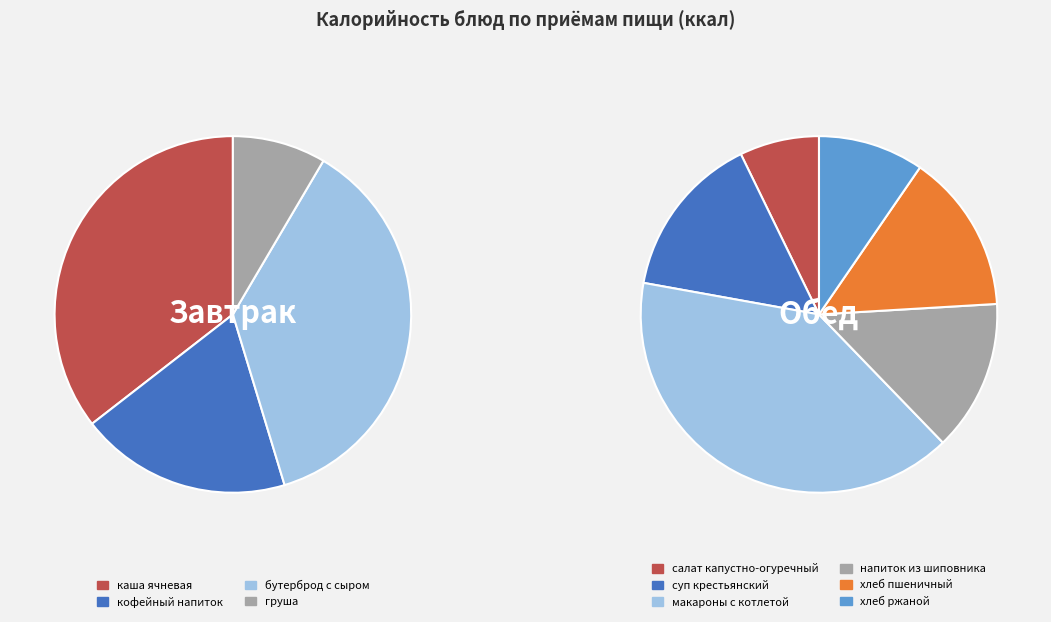

Is there a majority slice in this chart?

No